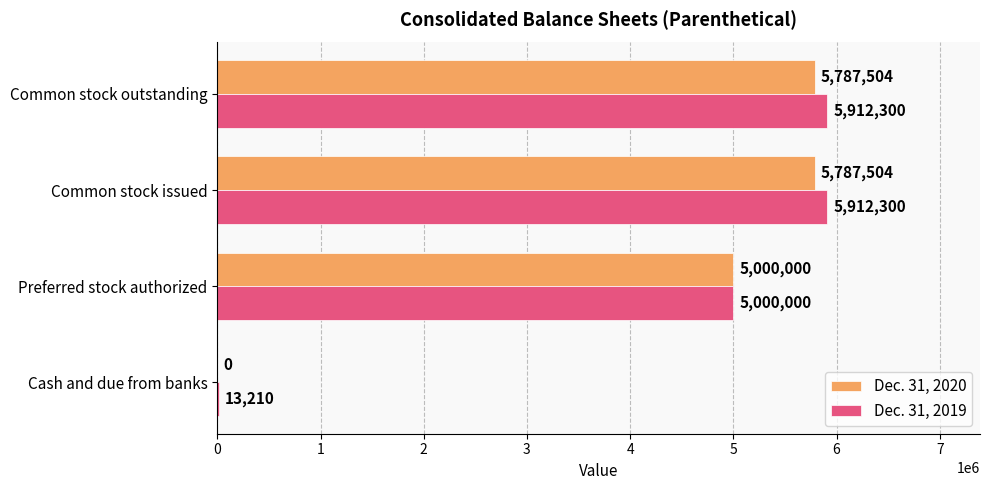

What is the maximum value for Dec. 31, 2019?

5912300